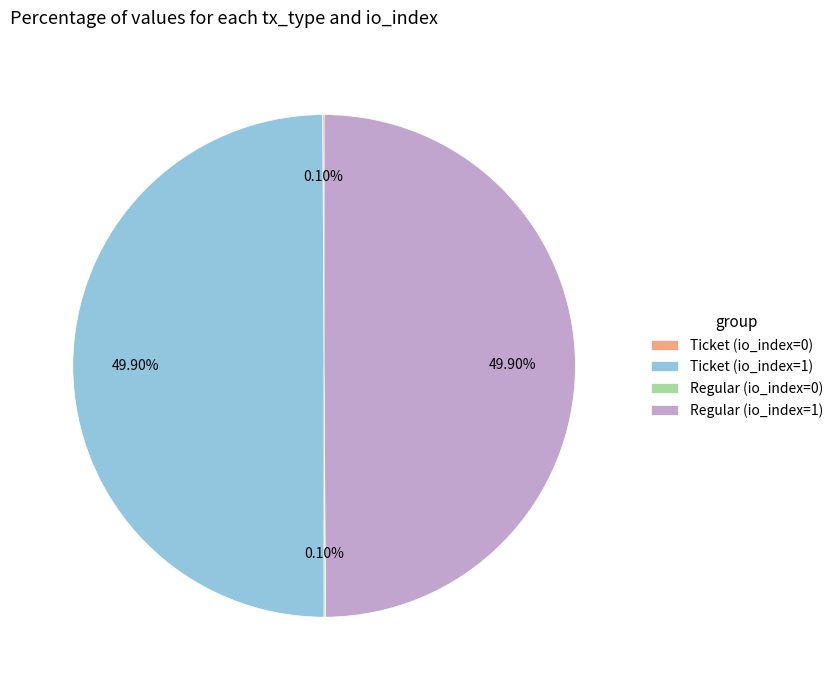

Count the number of slices in the pie.

4